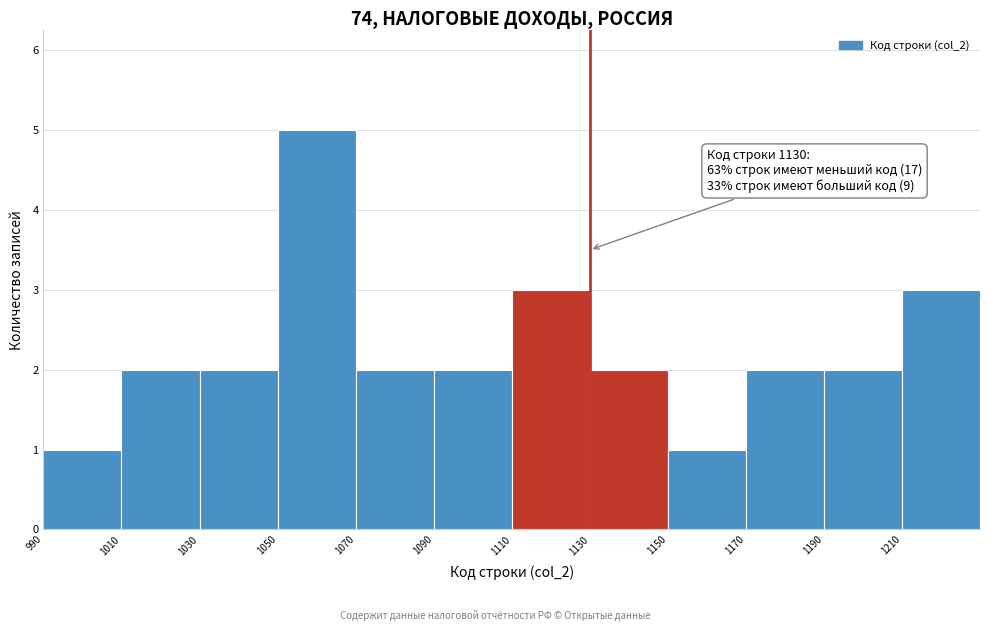

Over which range of the x-axis is the bar tallest?

1050 to 1070